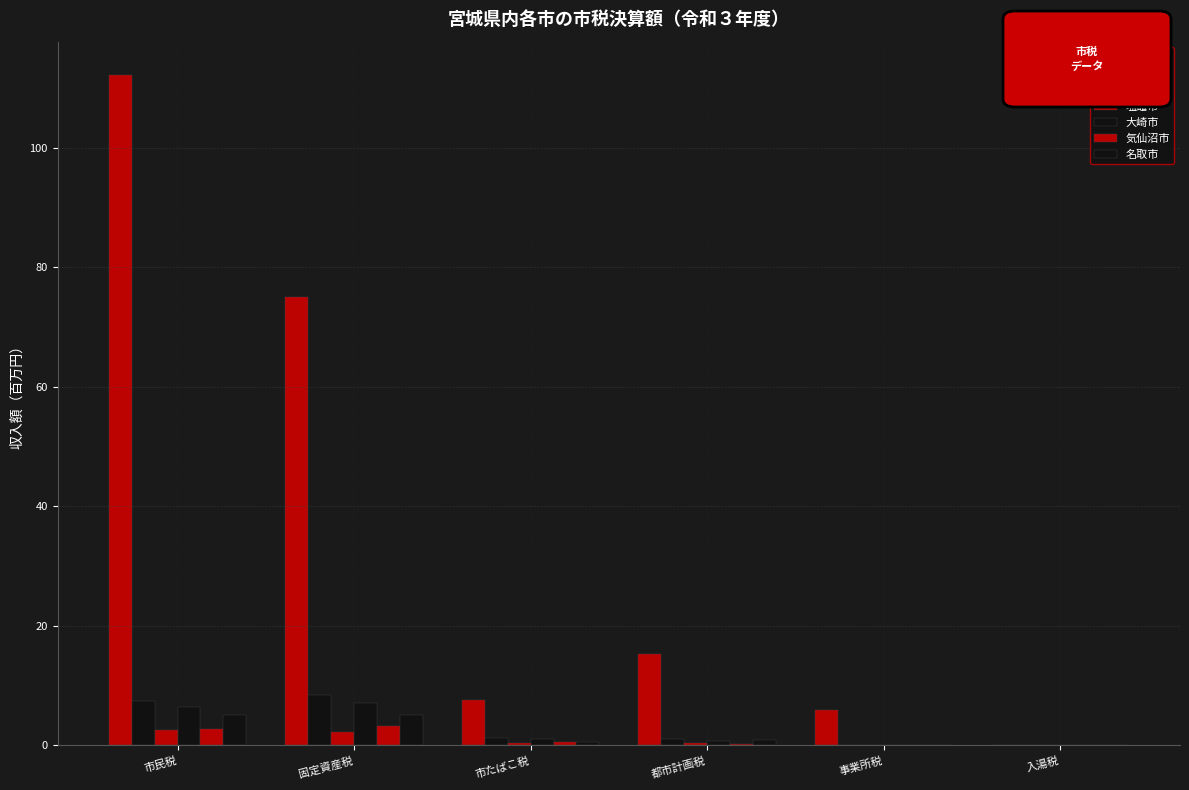

What is the average value of the 気仙沼市 series?

1.1